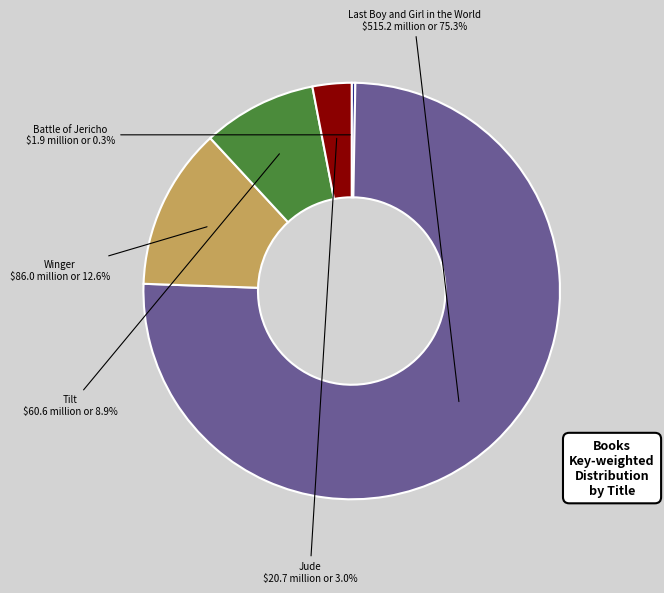

What percentage is the Jude slice, to the nearest percent?

3%